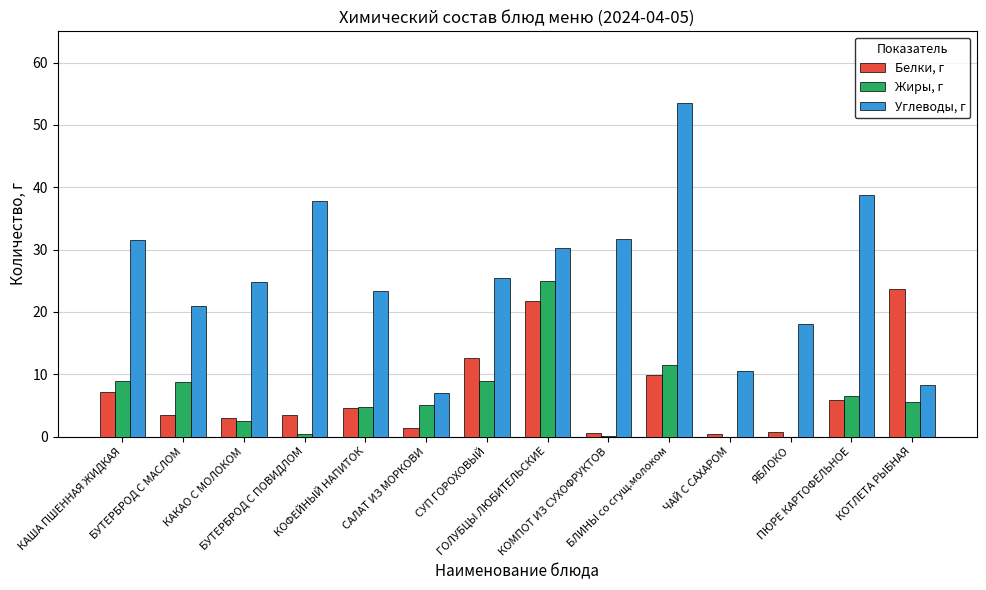

What is the sum of all Углеводы, г values?

362.1